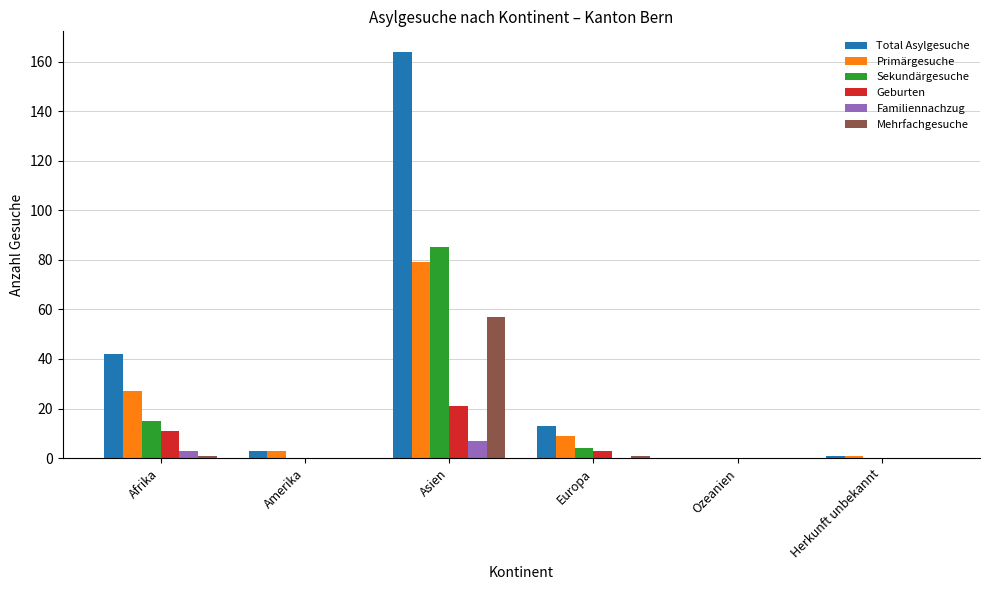

At which category is the sum across all series the highest?

Asien